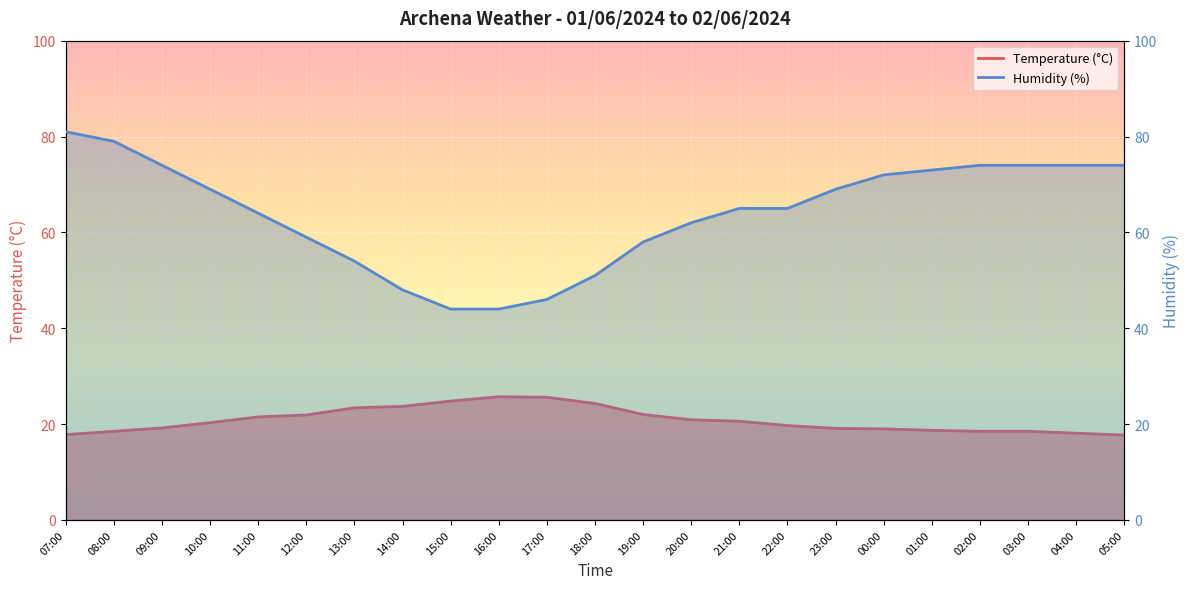

What are all the series names shown in the legend?

Temperature (°C), Humidity (%)